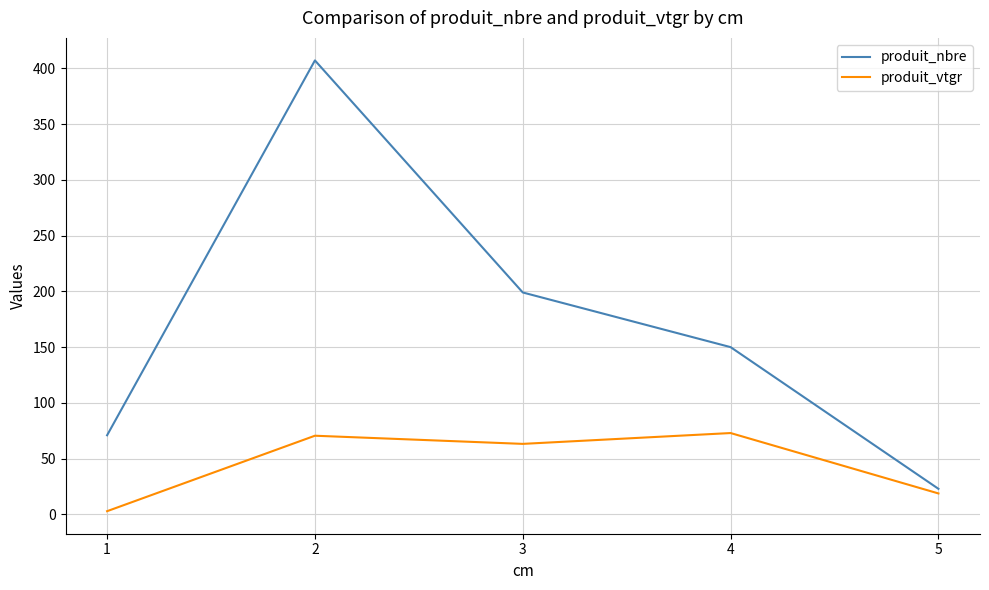

What is the difference between the produit_vtgr values at 4 and 5?

54.1